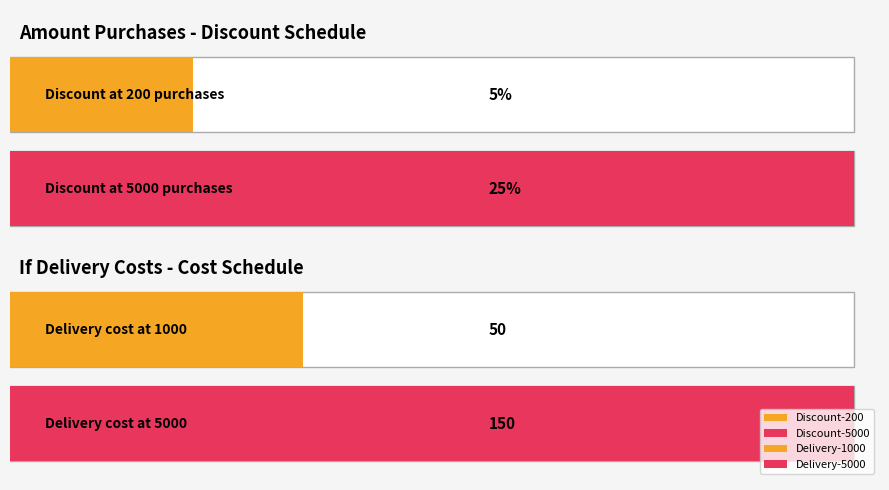

Is it true that Delivery Cost equals 150.0 at 5000?

True